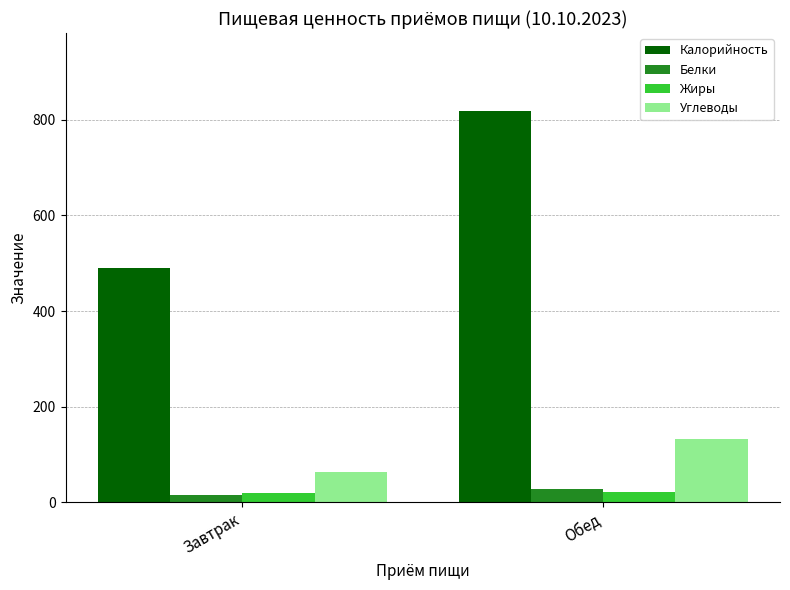

Count the number of data series in this chart.

4